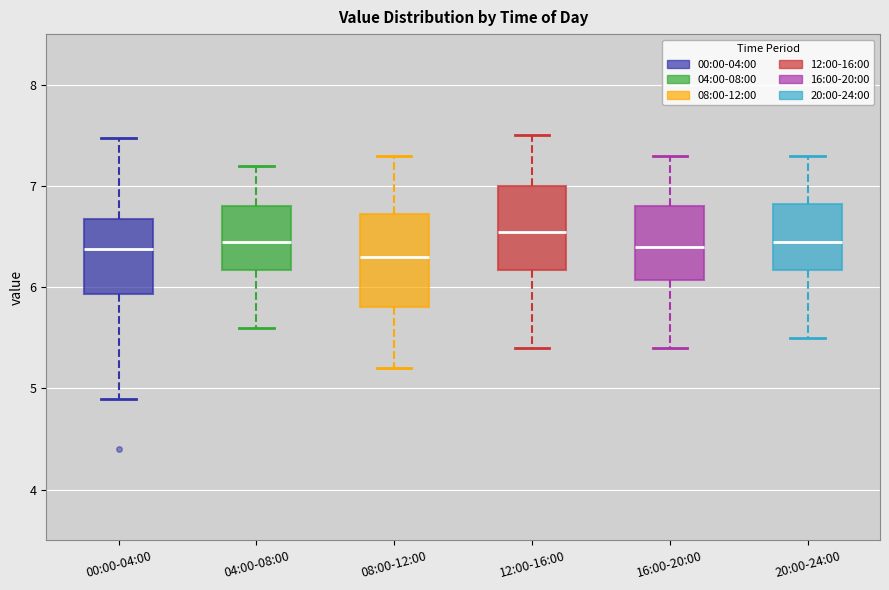

Reading left to right, read every box against the y-axis: the position of its median line, the range the box covers, and the ends of its whiskers. The values are not printed on the chart, so give them approximately, as read against the axis.

00:00-04:00: median 6.4, box 5.9 to 6.7, whiskers 4.9 to 7.5
04:00-08:00: median 6.5, box 6.2 to 6.8, whiskers 5.6 to 7.2
08:00-12:00: median 6.3, box 5.8 to 6.7, whiskers 5.2 to 7.3
12:00-16:00: median 6.6, box 6.2 to 7.0, whiskers 5.4 to 7.5
16:00-20:00: median 6.4, box 6.1 to 6.8, whiskers 5.4 to 7.3
20:00-24:00: median 6.5, box 6.2 to 6.8, whiskers 5.5 to 7.3